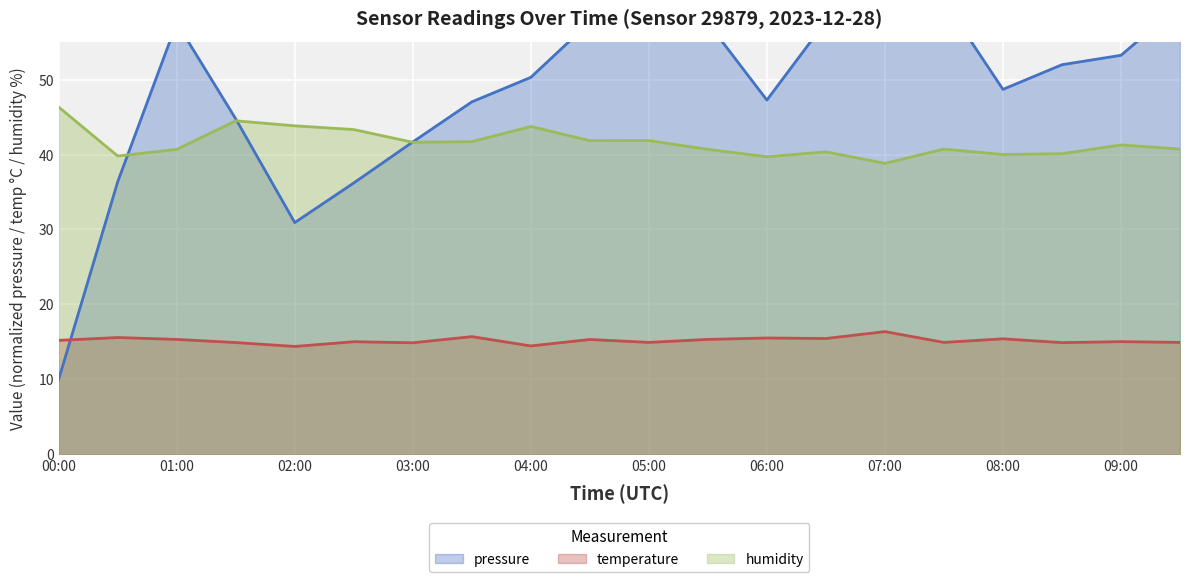

Which has a higher value, 03:30 or 06:00?

06:00